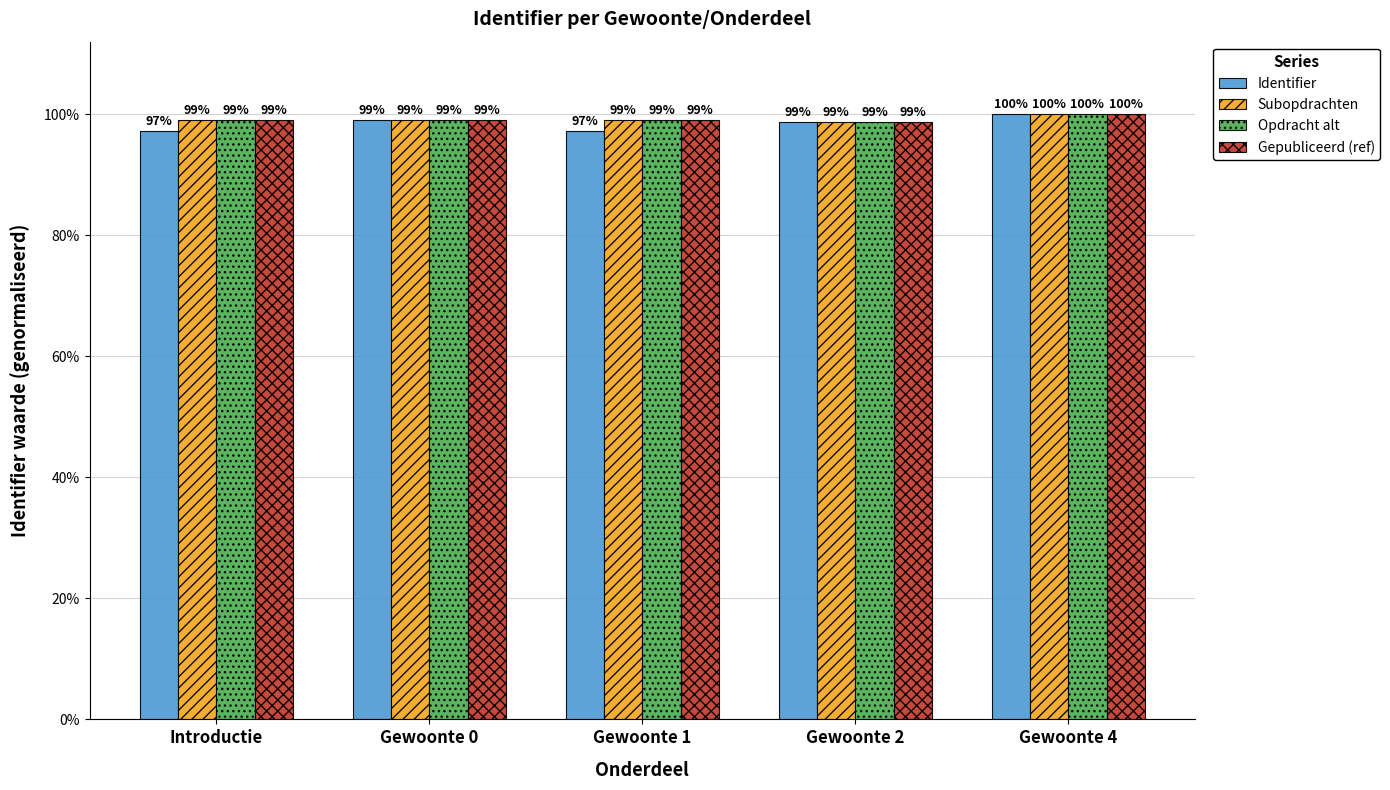

What is the label of the 4th bar from the left?

Gewoonte 2